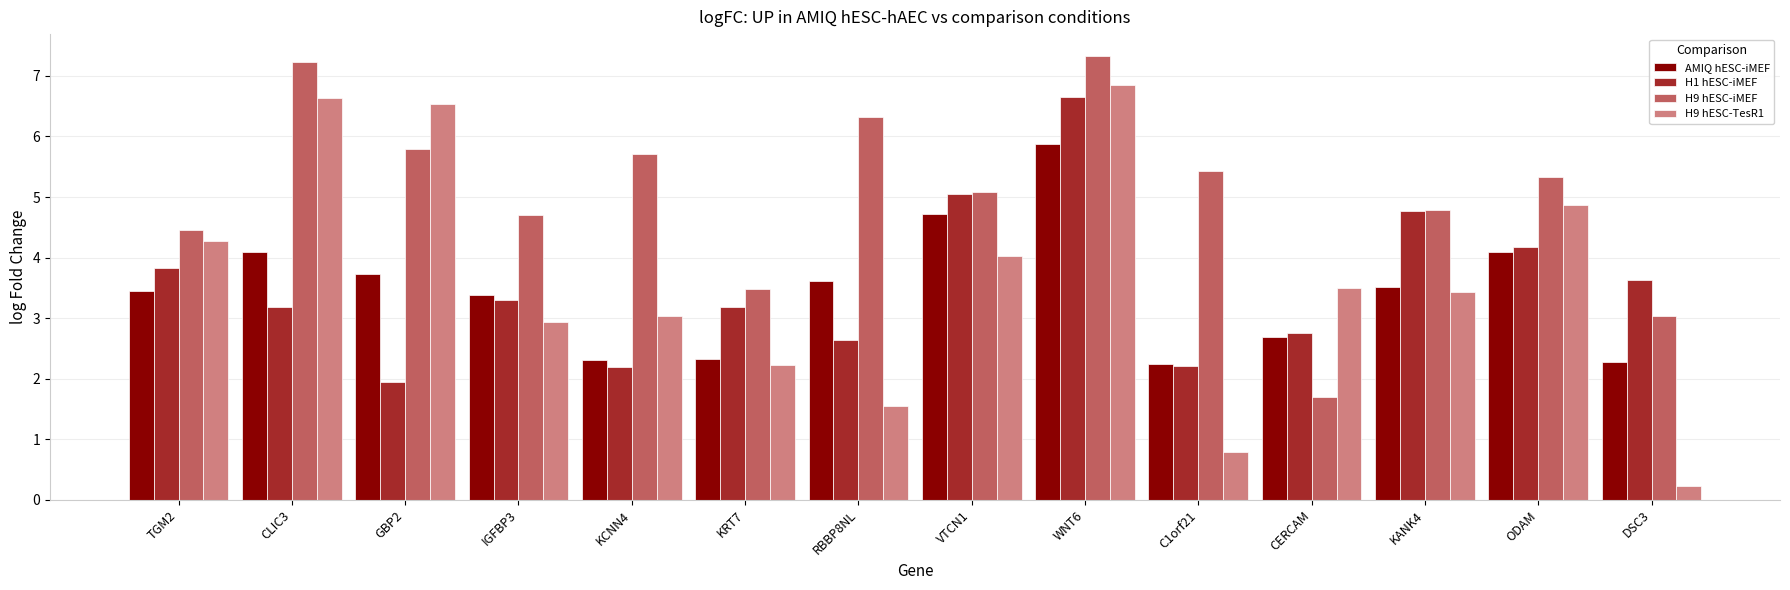

What is the sum of the AMIQ hESC-iMEF values at KRT7 and ODAM?

6.4